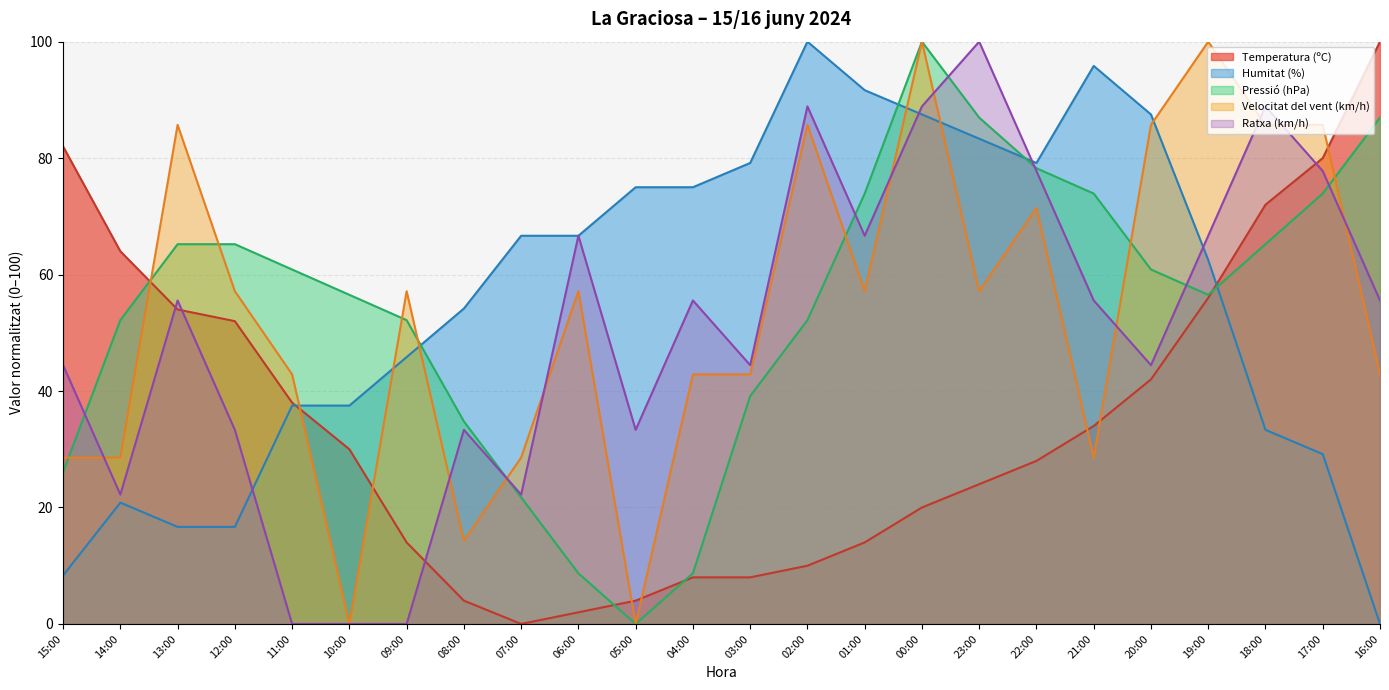

The value of Velocitat del vent (km/h) at 15:00 is 28.6. True or false?

True